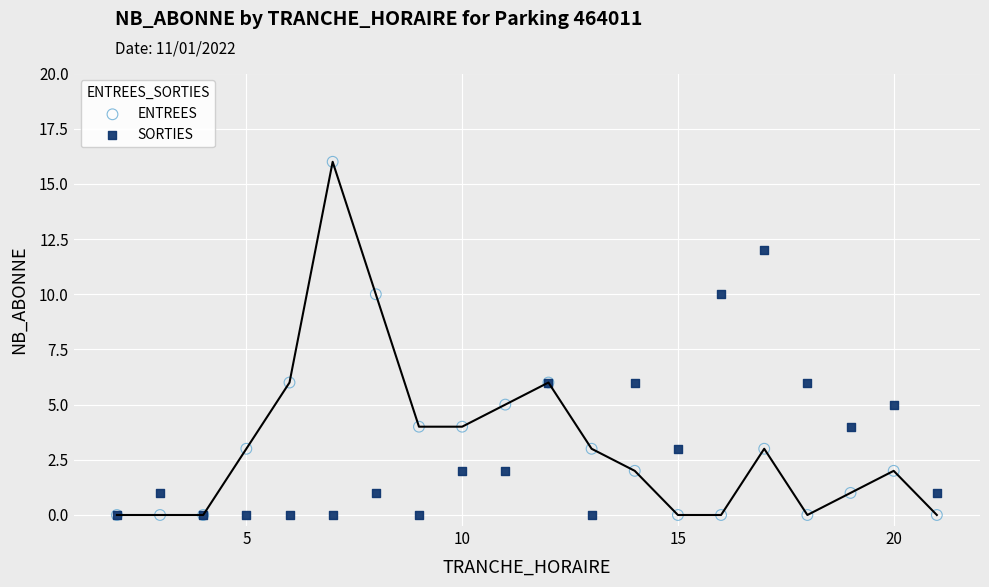

What are all the series names shown in the legend?

ENTREES, SORTIES